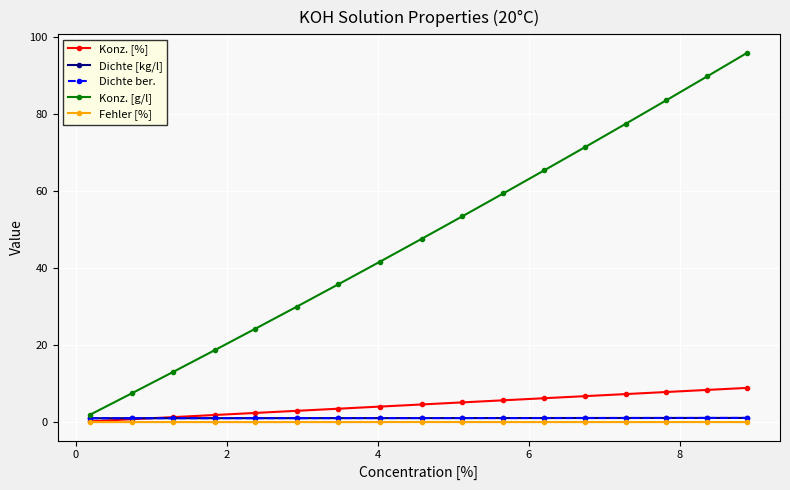

What is the difference between the second highest and second lowest values in the Konz. [%] series?

7.6